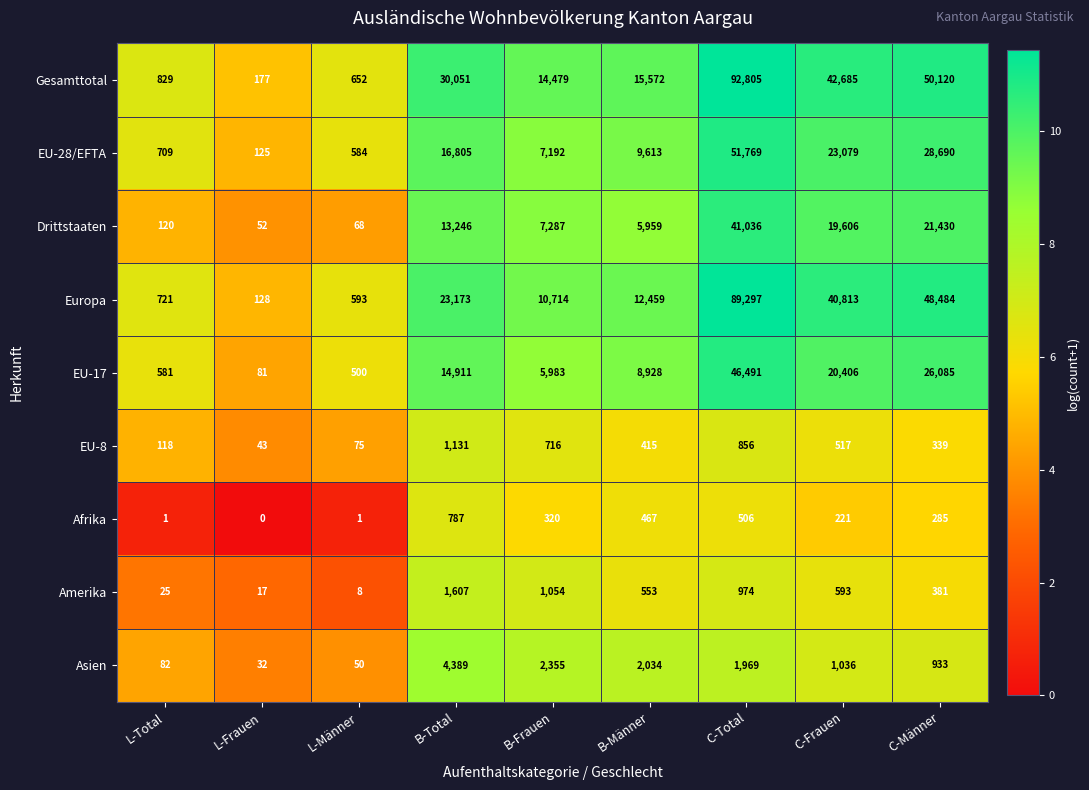

What value does the Afrika series have at B-Total, to the nearest 10?

790